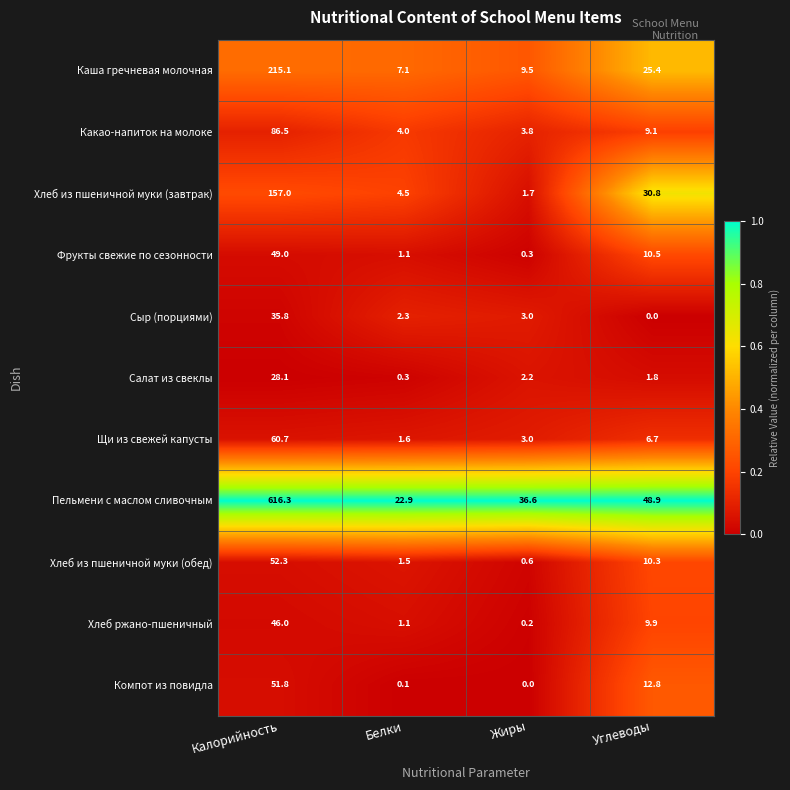

What is the spread (max minus min) of values at Углеводы?

48.9